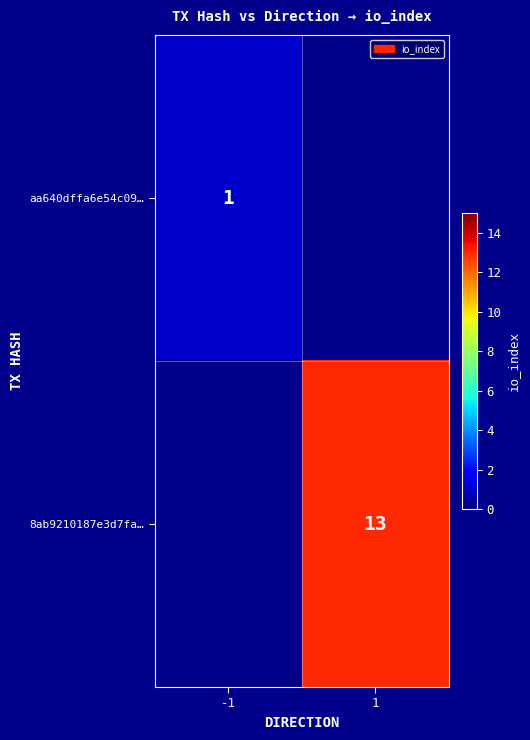

Is it true that 8ab9210187e3d7fa… equals 23 at 1?

False